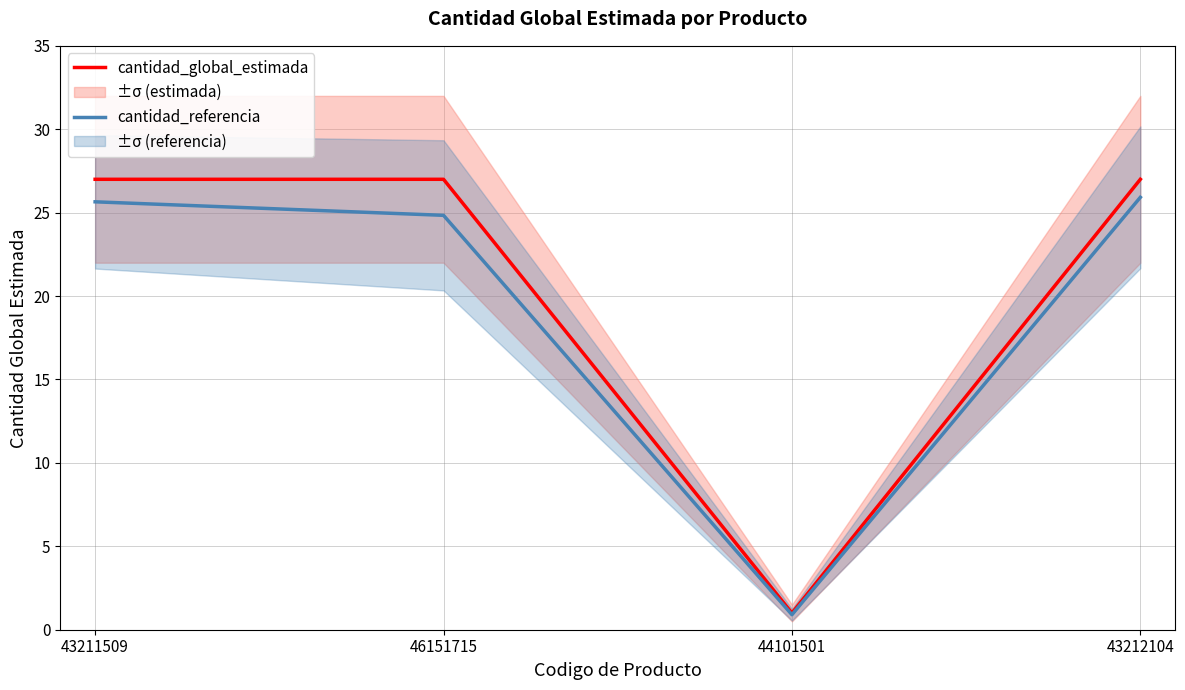

Reading left to right, transcribe all the data shown in this chart.

cantidad_global_estimada: 27.0	27.0	1.0	27.0
cantidad_referencia: 25.6	24.8	0.9	25.9